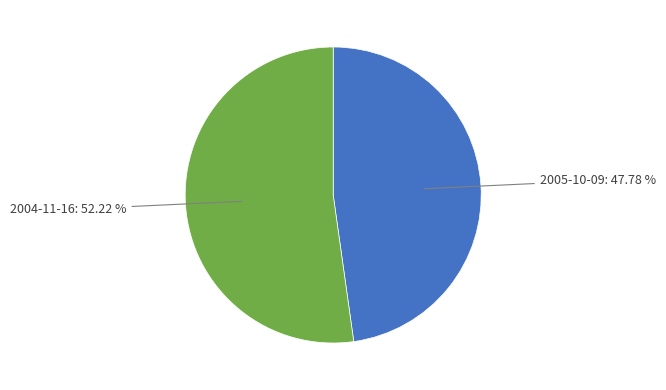

True or false: 2005-10-09 accounts for 61% of the total.

False